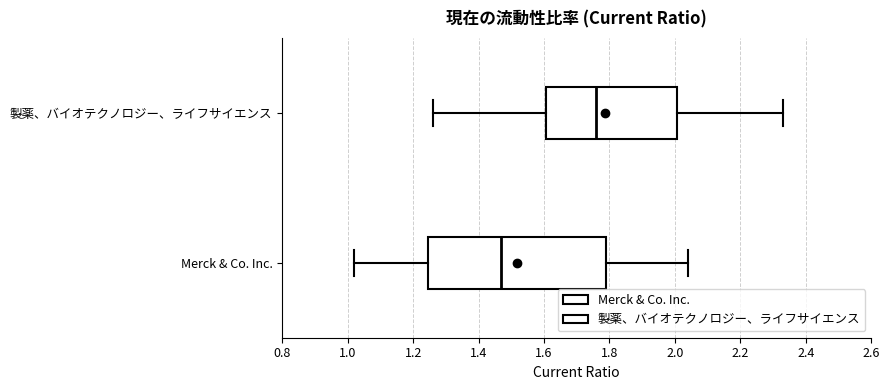

Which box's median line is the furthest to the right?

製薬、バイオテクノロジー、ライフサイエンス